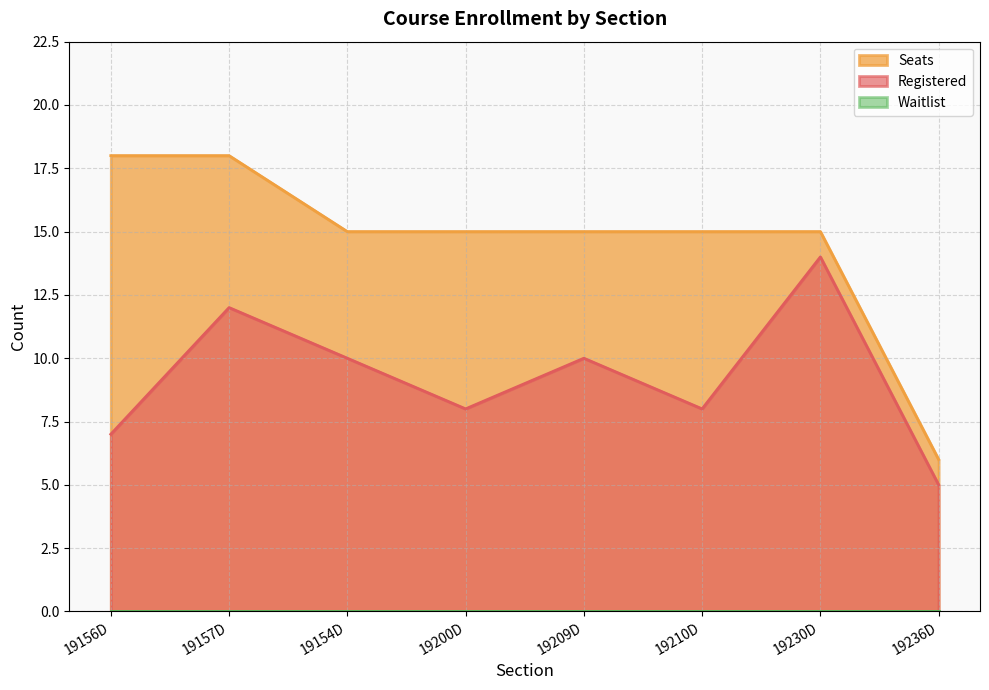

List the labels in order of Seats value, smallest first.

19236D, 19154D, 19200D, 19209D, 19210D, 19230D, 19156D, 19157D